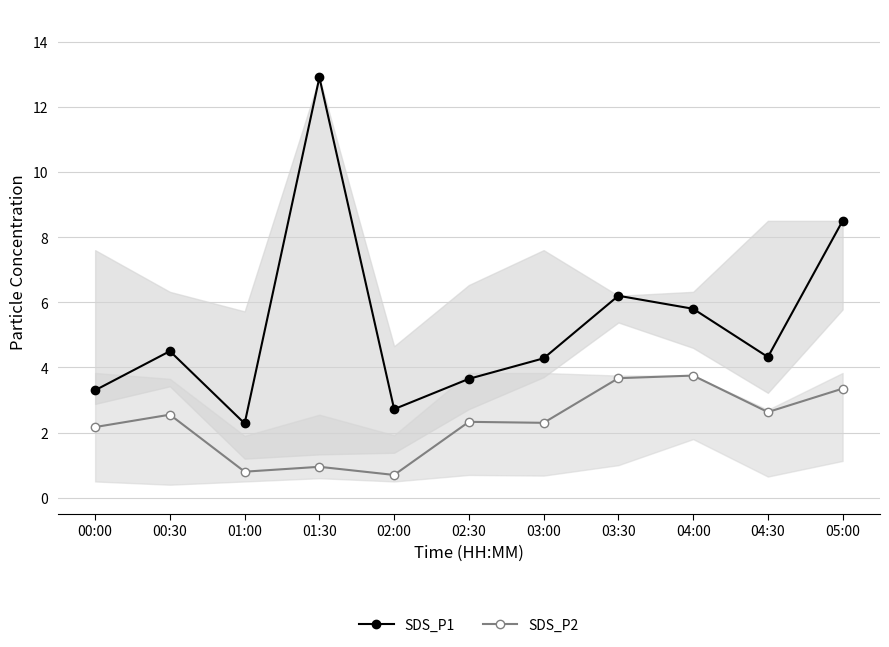

The SDS_P2 series shows 0.7 at 02:00. True or false?

True